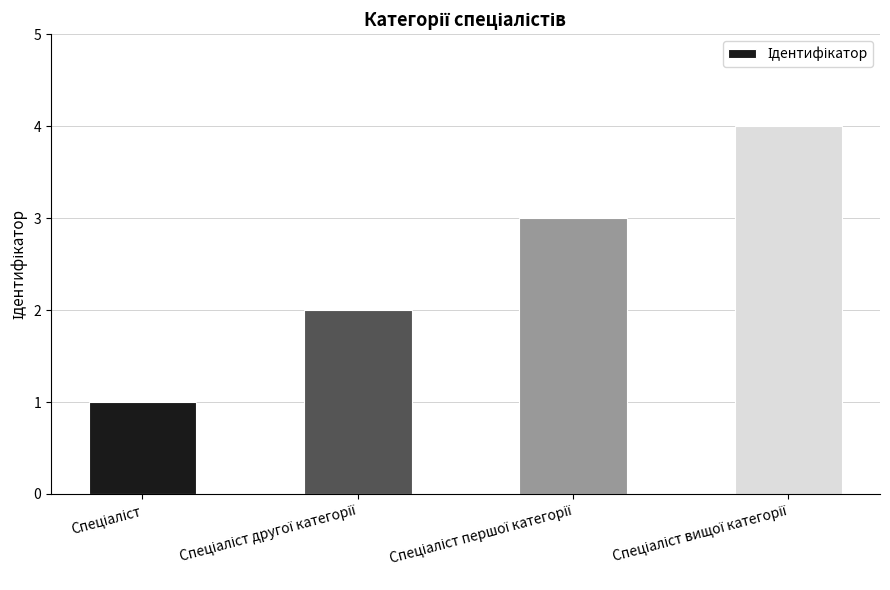

What is the difference between the maximum and minimum values?

3